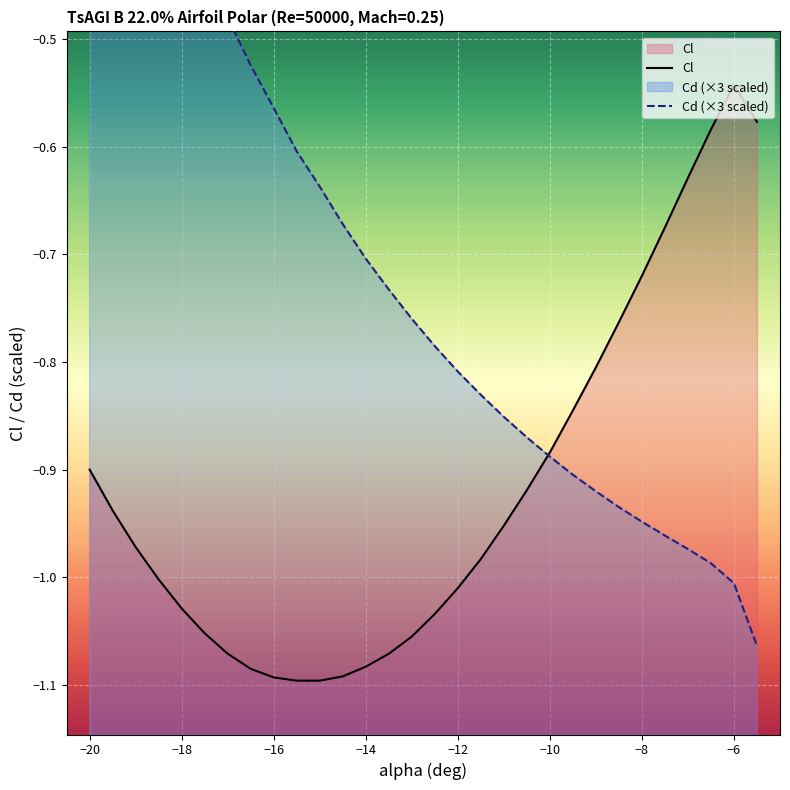

Reading right to left, what are all the values shown in this chart?

Cl: -0.6	-0.5	-0.6	-0.6	-0.7	-0.7	-0.8	-0.8	-0.8	-0.9	-0.9	-1.0	-1.0	-1.0	-1.0	-1.1	-1.1	-1.1	-1.1	-1.1	-1.1	-1.1	-1.1	-1.1	-1.1	-1.0	-1.0	-1.0	-0.9	-0.9
Cd: -1.1	-1.0	-1.0	-1.0	-1.0	-0.9	-0.9	-0.9	-0.9	-0.9	-0.9	-0.9	-0.8	-0.8	-0.8	-0.8	-0.7	-0.7	-0.7	-0.6	-0.6	-0.6	-0.5	-0.5	-0.4	-0.4	-0.3	-0.3	-0.2	-0.1